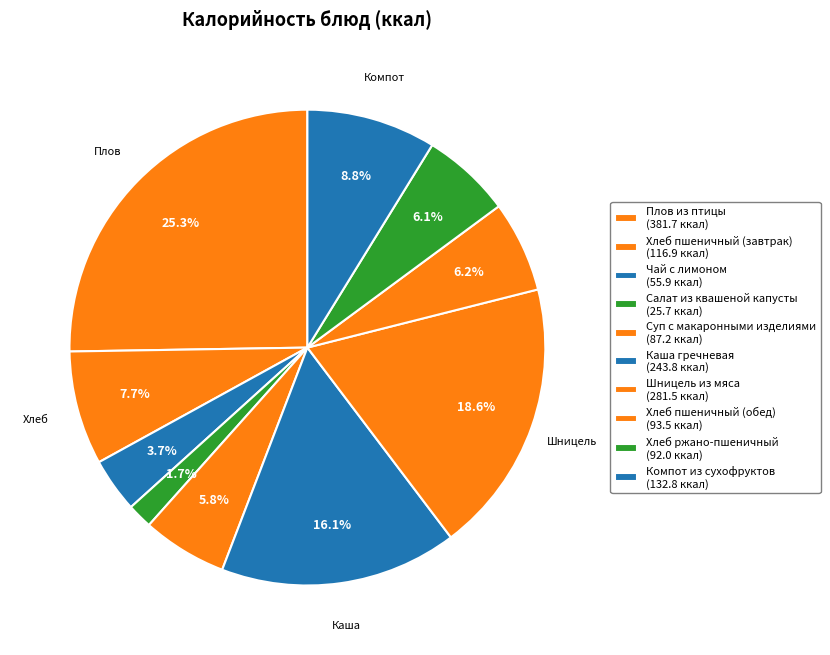

How many segments does this pie chart have?

10